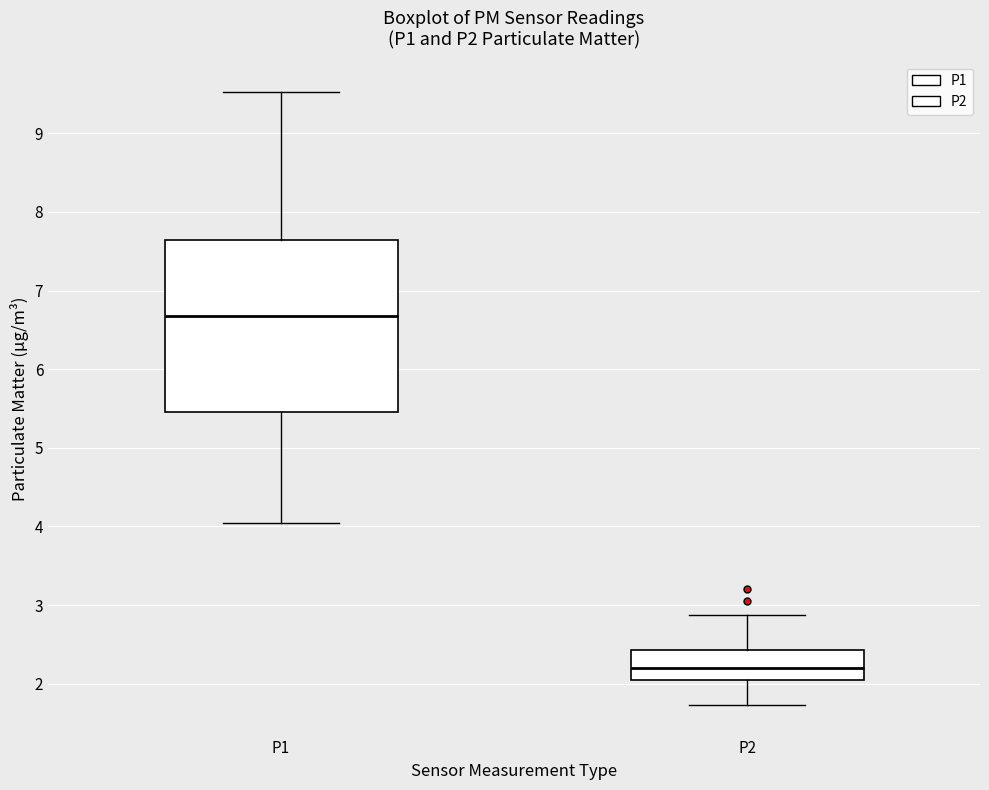

Reading left to right, read every box against the y-axis: the position of its median line, the range the box covers, and the ends of its whiskers. The values are not printed on the chart, so give them approximately, as read against the axis.

P1: median 6.7, box 5.5 to 7.6, whiskers 4.1 to 9.5
P2: median 2.2, box 2.1 to 2.4, whiskers 1.7 to 2.9